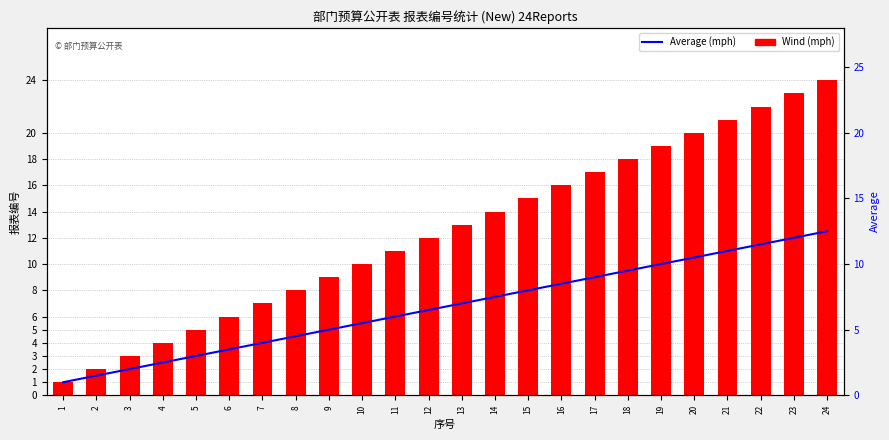

Which label corresponds to the smallest value in the chart?

1